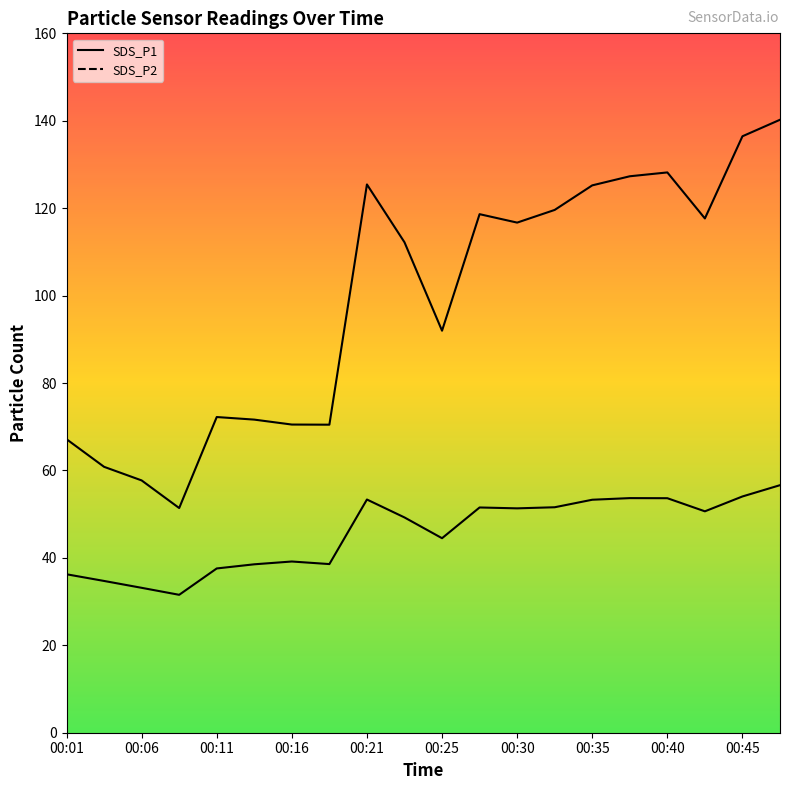

How many data points in SDS_P2 are above 50?

10